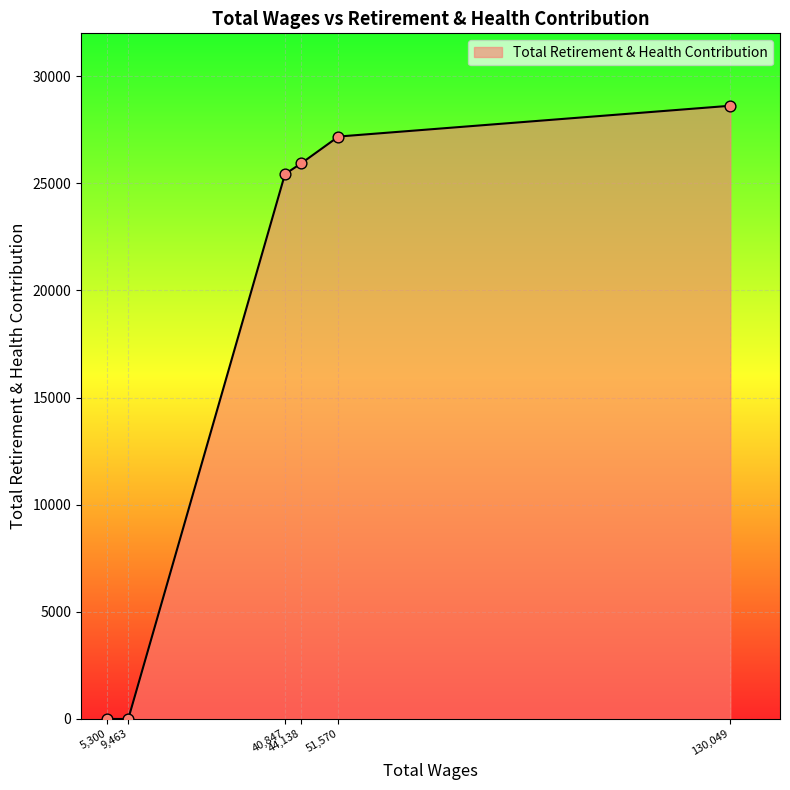

What is the average value?

17862